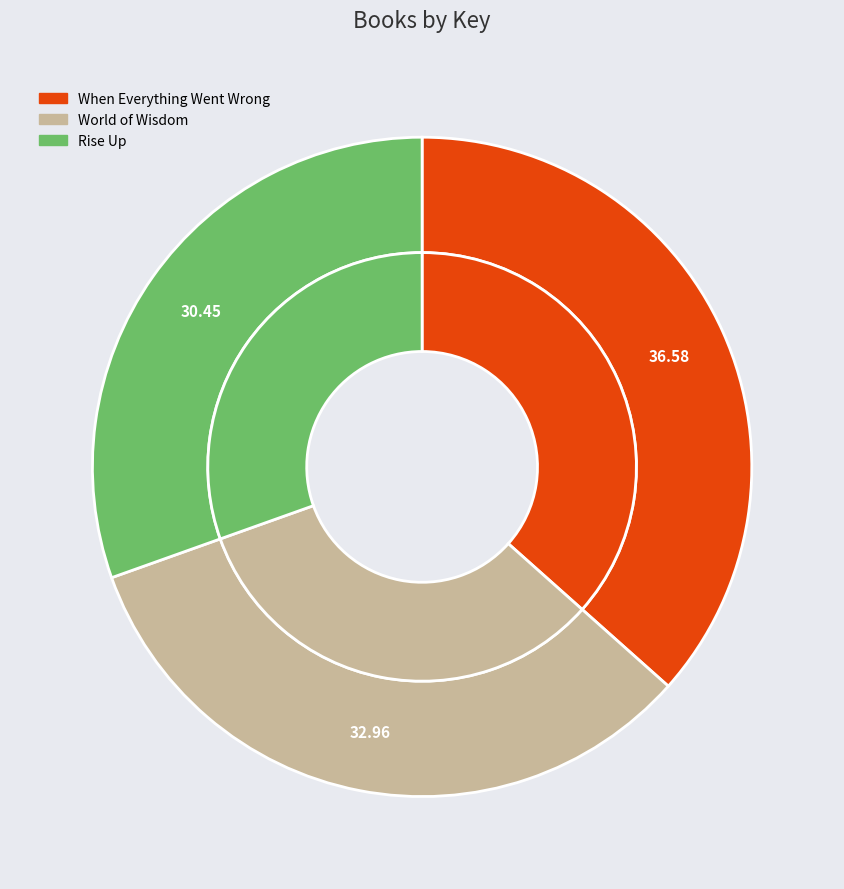

To the nearest percent, what is the difference between the World of Wisdom and Rise Up slice percentages?

3%